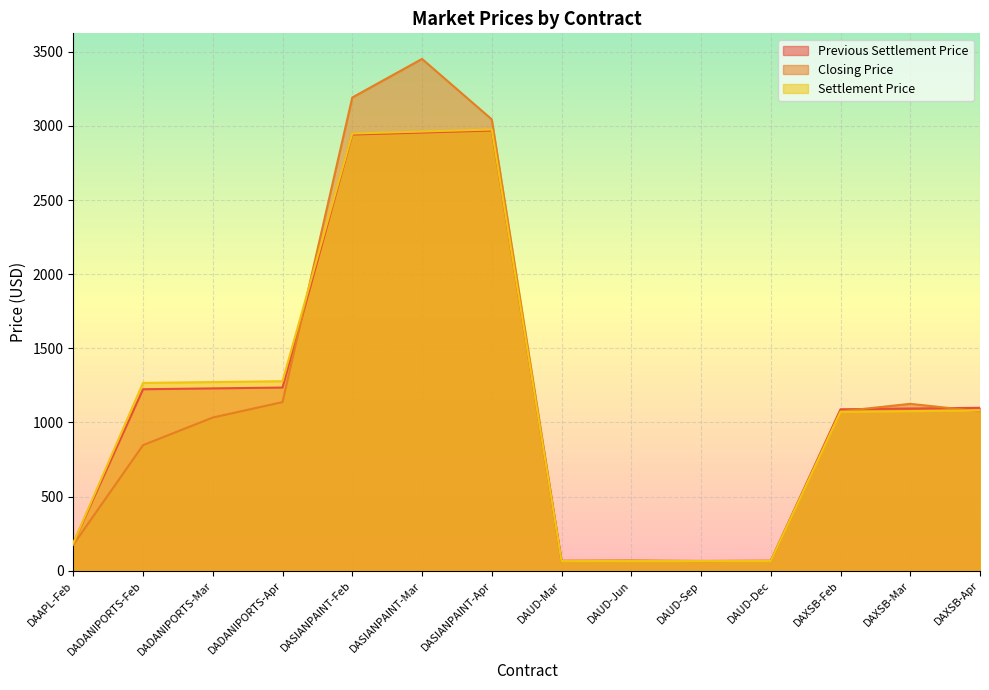

What is the difference between the second highest and second lowest values in the Closing Price series?

3124.5